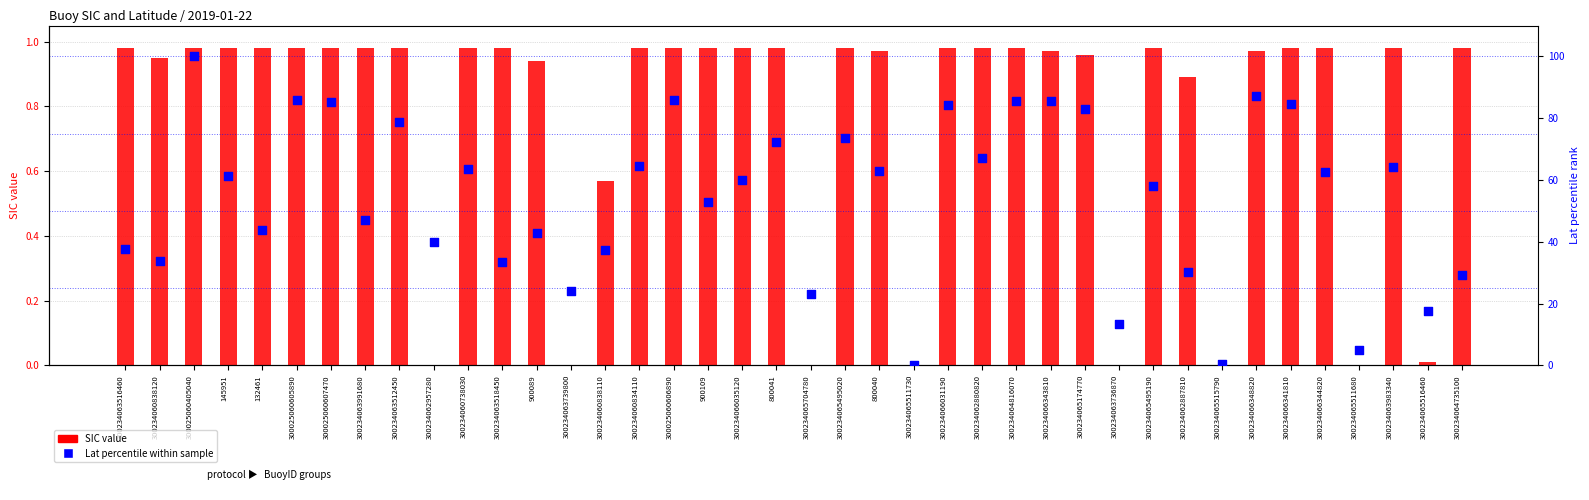

Which series has the largest total across all categories?

Lat percentile